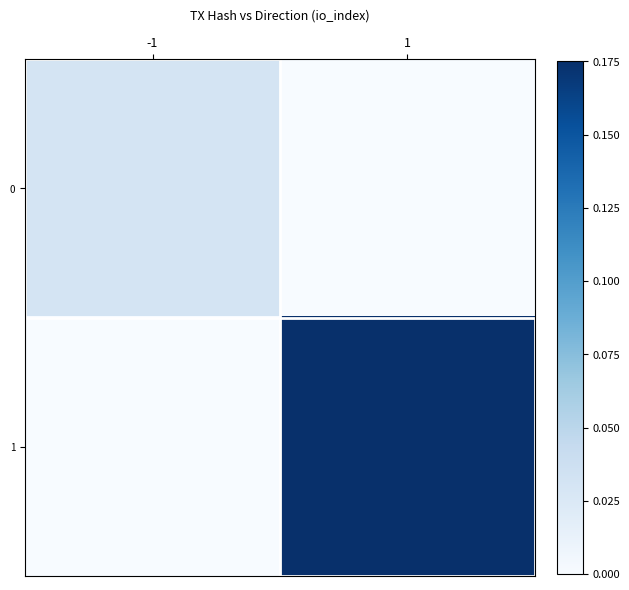

How many distinct data groups are displayed?

2